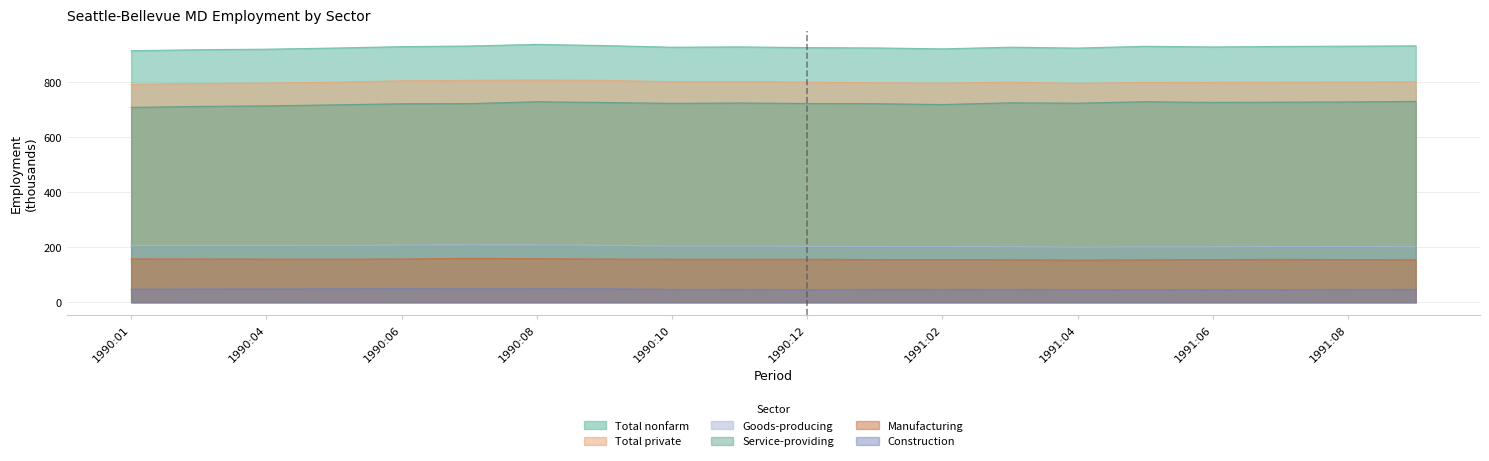

Which category has the highest value in the Total nonfarm series?

1990:08